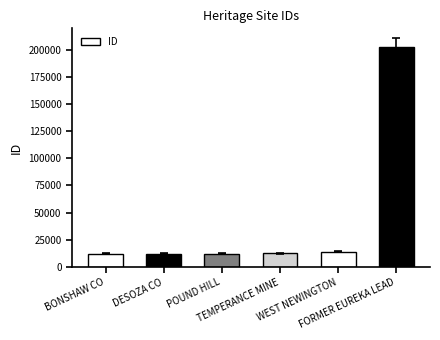

Approximately how many times larger is the value at TEMPERANCE MINE compared to FORMER EUREKA LEAD?

0.1